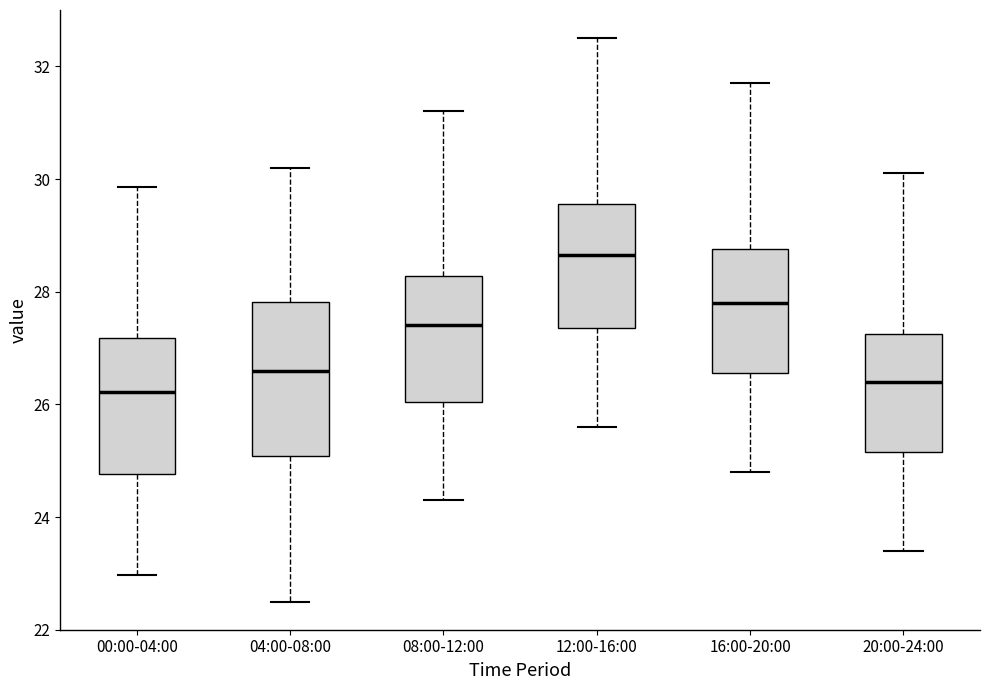

Where does the upper whisker of the box for 00:00-04:00 end on the y-axis? The values are not printed on the chart, so give them approximately, as read against the axis.

29.8